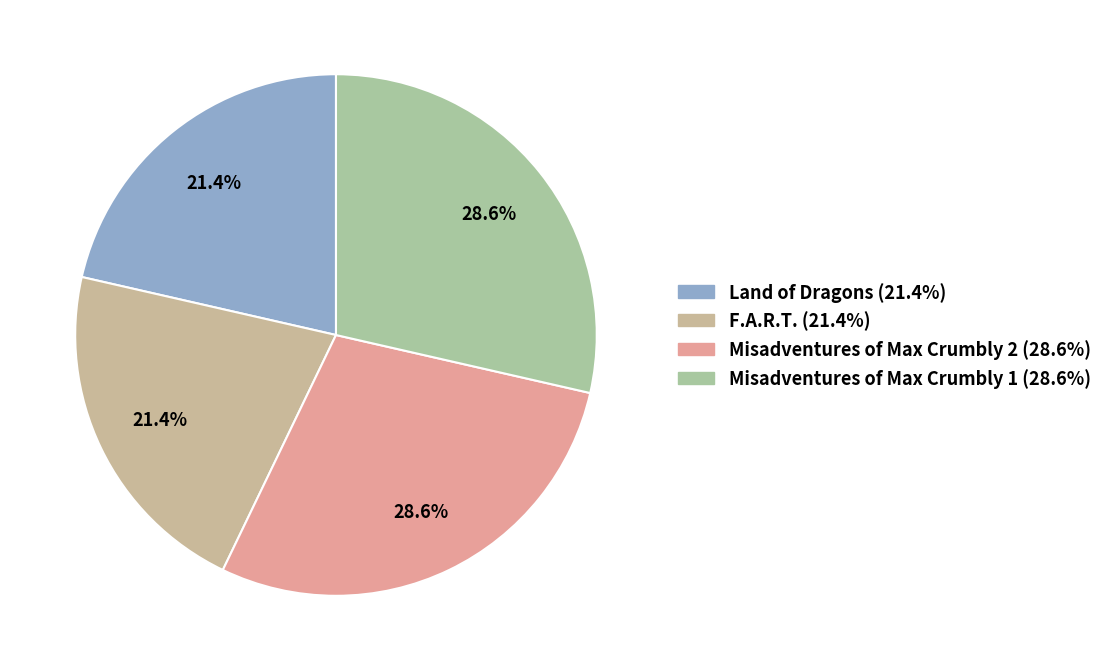

What percentage is the Misadventures of Max Crumbly 1 slice, to the nearest percent?

29%